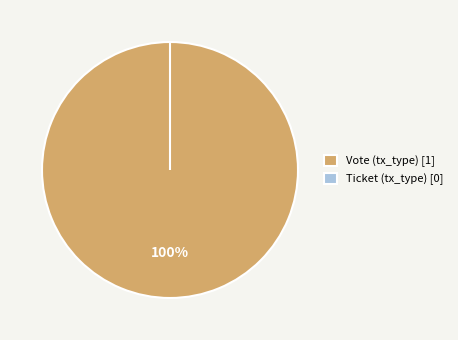

How many segments does this pie chart have?

2